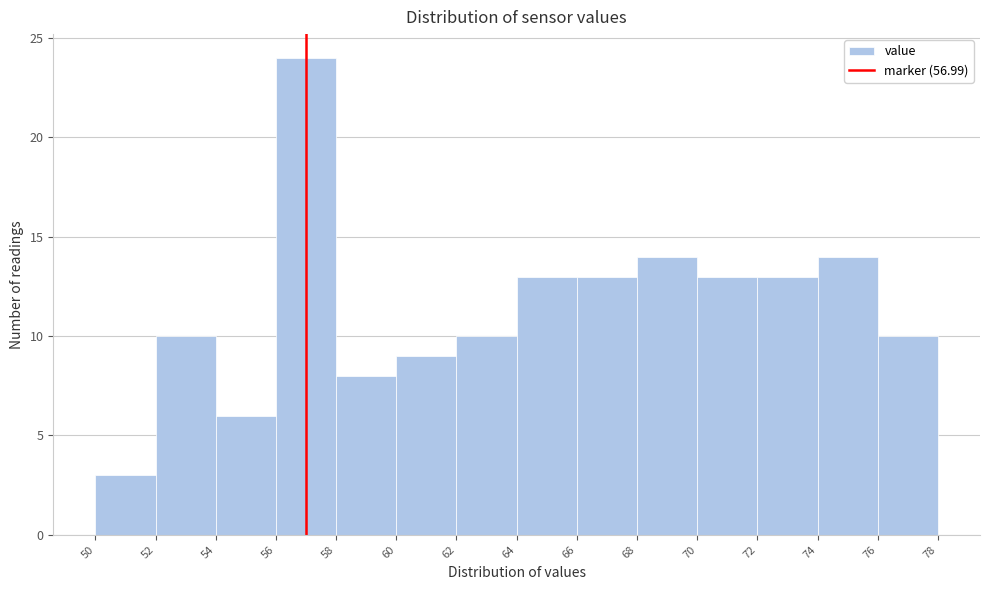

How tall is the bar that spans 62 to 64 on the x-axis? The values are not printed on the chart, so give them approximately, as read against the axis.

10